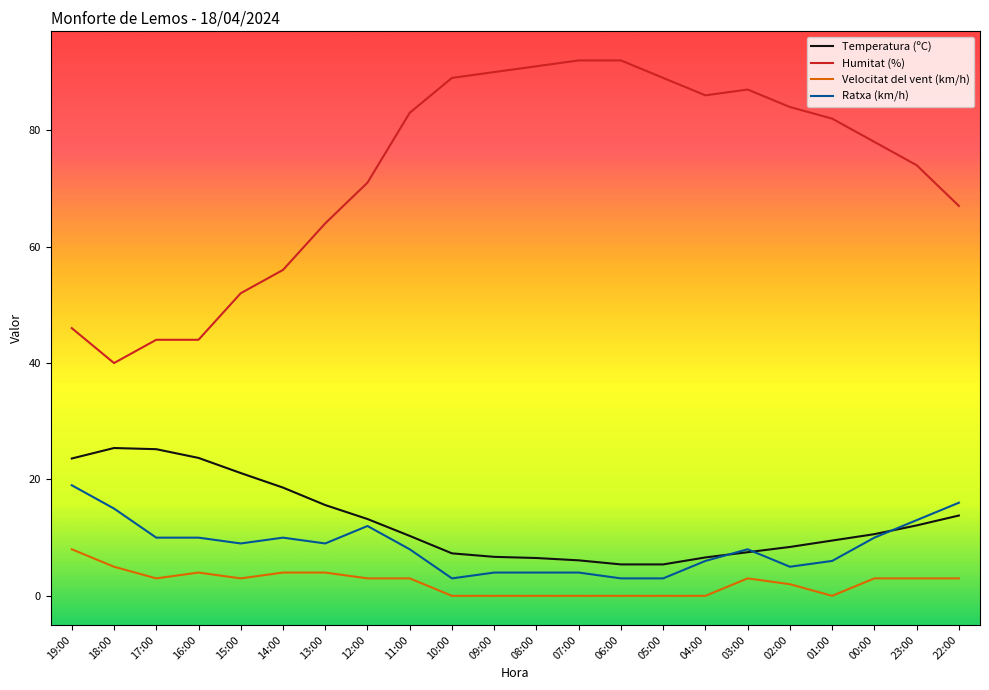

What is the maximum value shown in the chart?

92.0